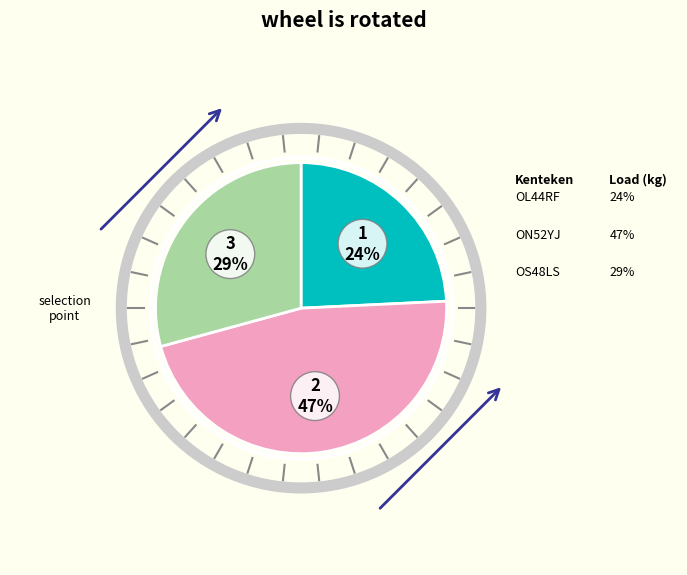

Which slice is the smallest?

OL44RF